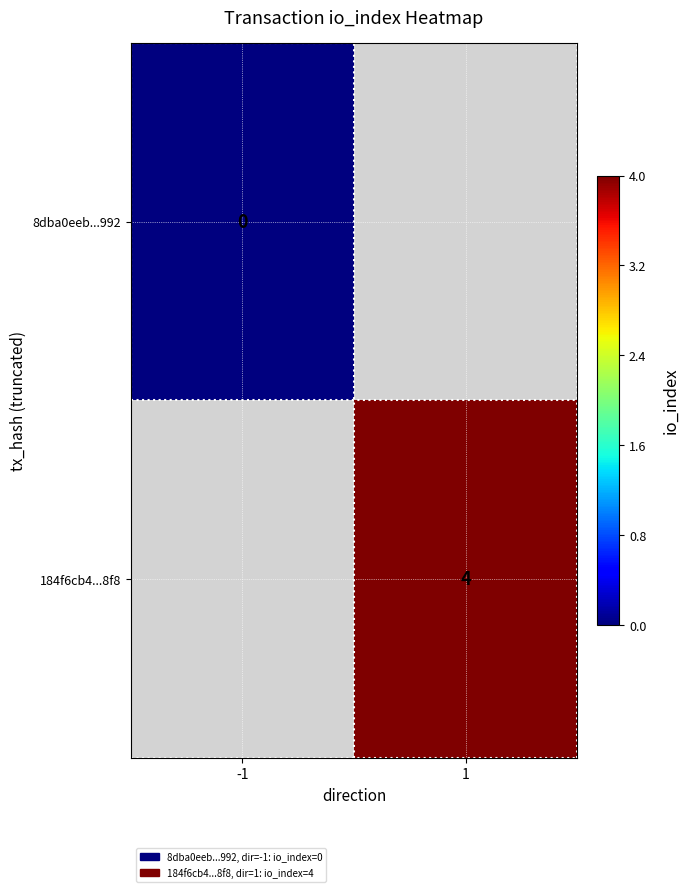

Is the value of 184f6cb4...8f8 at 1 greater than the value of 8dba0eeb...992 at -1?

Yes